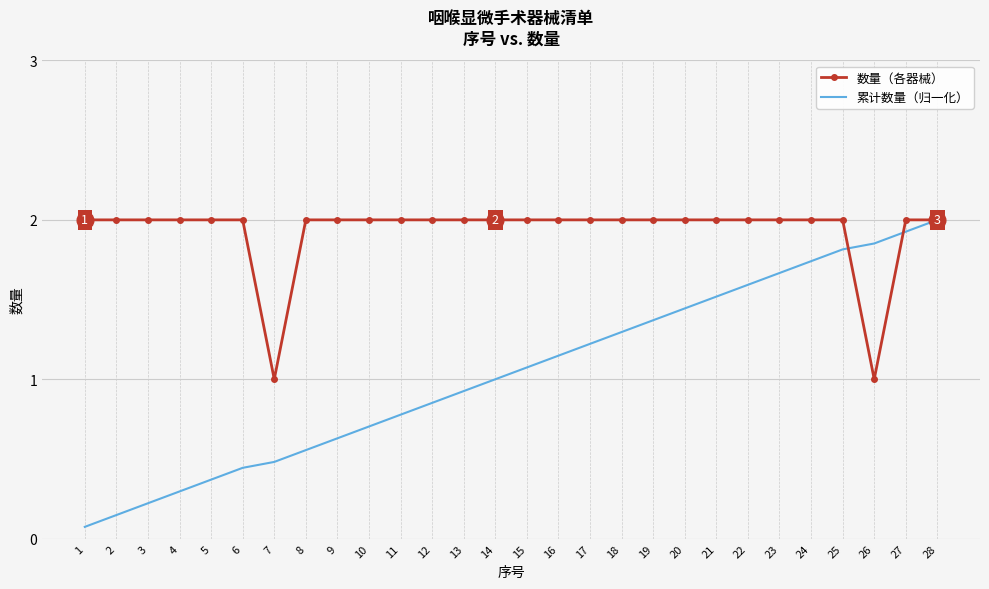

Which series changed the most between 2 and 18?

累计数量（归一化）